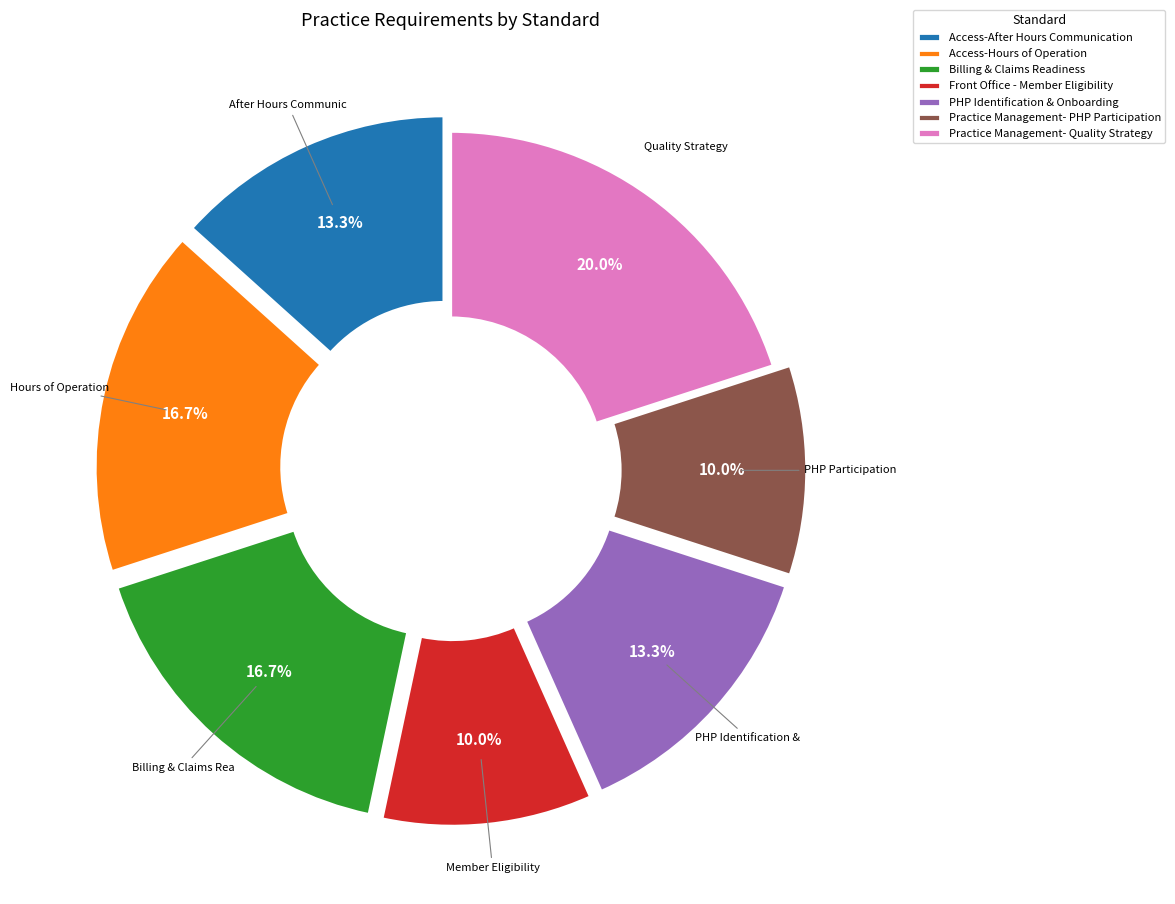

What is the total percentage of Access-After Hours Communication and Access-Hours of Operation?

30.0%